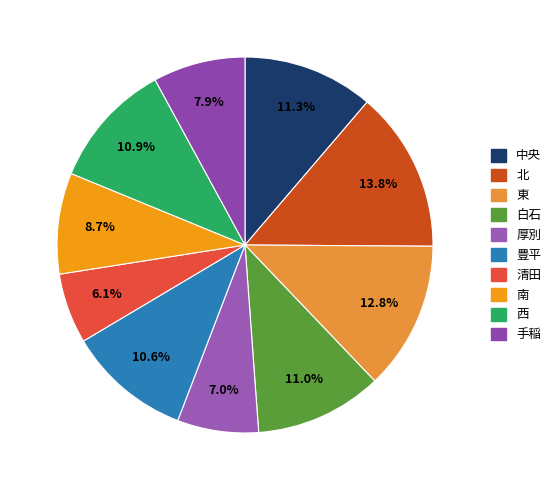

Is the sum of 北 and 白石 greater than half?

No